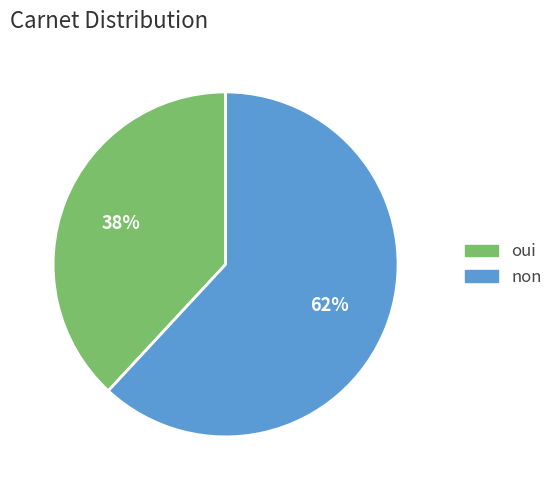

Which category accounts for the majority?

non